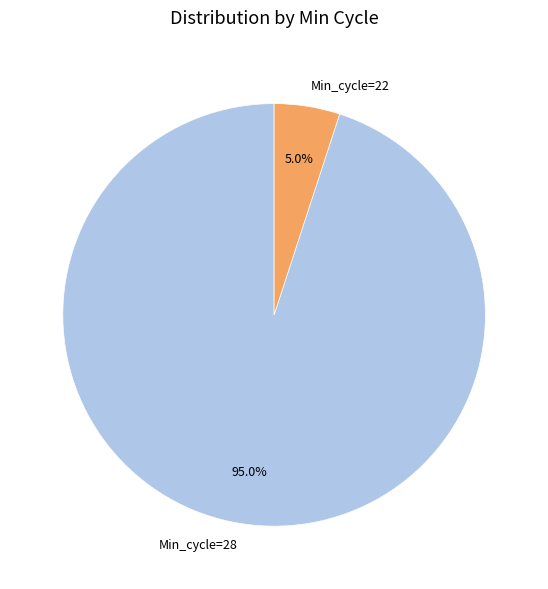

To the nearest percent, what is the average slice percentage?

50%